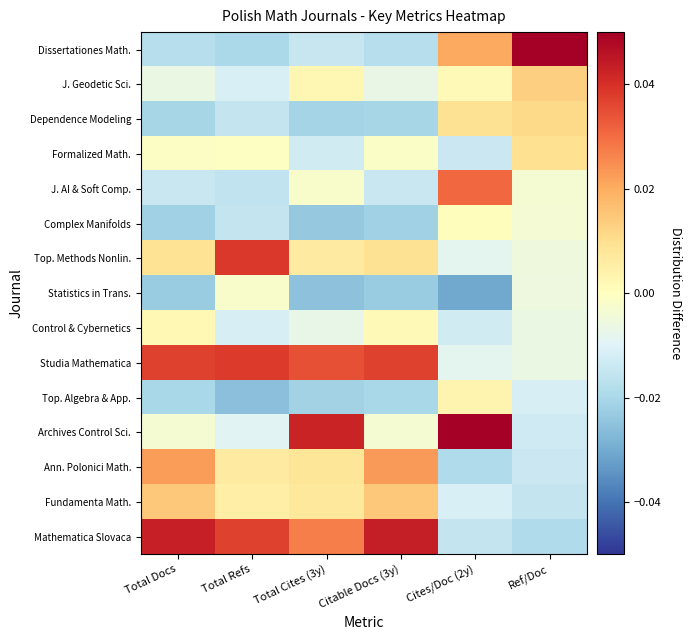

At which category does the chart reach its peak across all series?

Ref/Doc